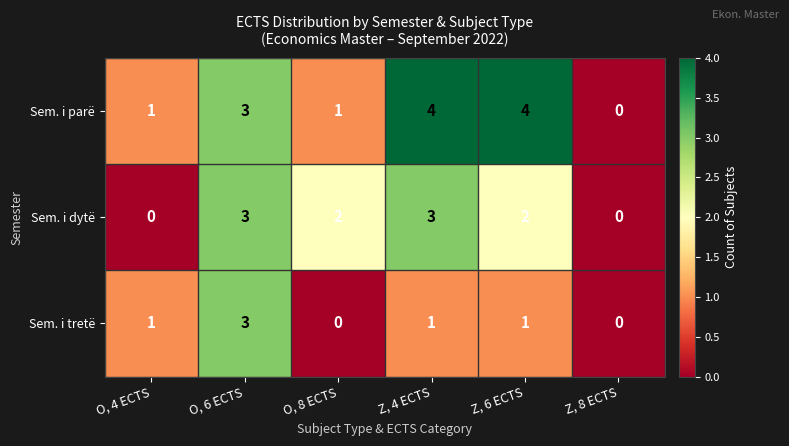

At Z, 4 ECTS, list the series in order from smallest to largest.

Sem. i tretë, Sem. i dytë, Sem. i parë